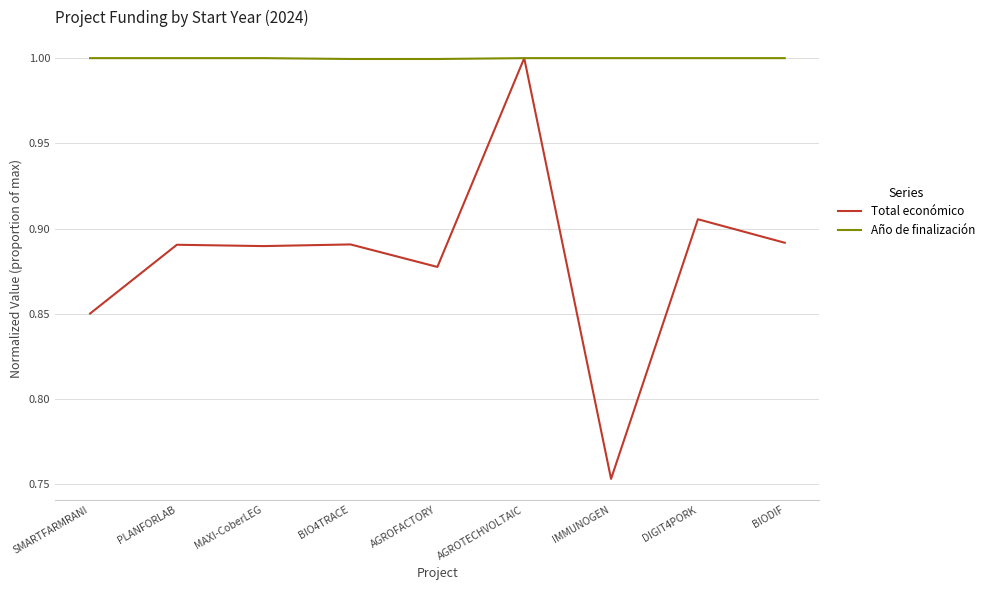

What position from the right is SMARTFARMRANI?

9